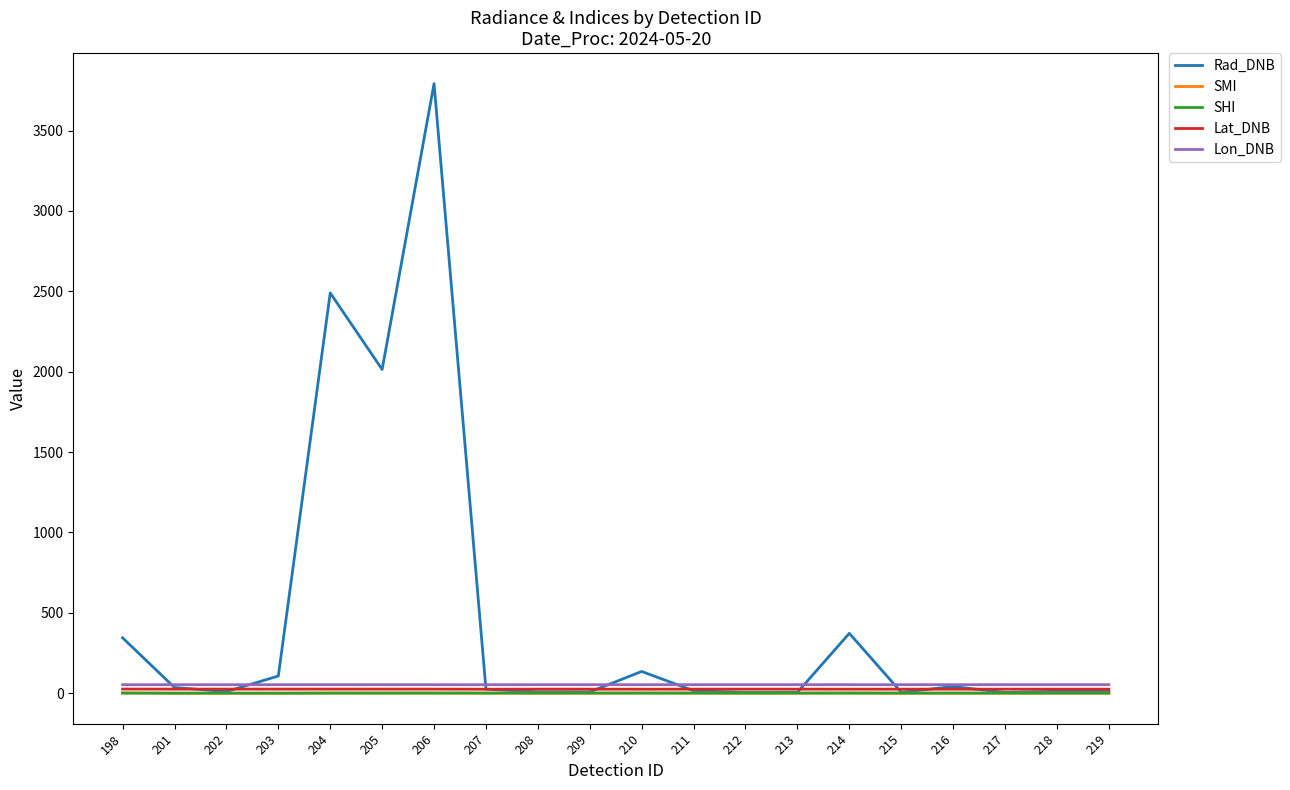

Between 202 and 204, which series saw the biggest shift?

Rad_DNB